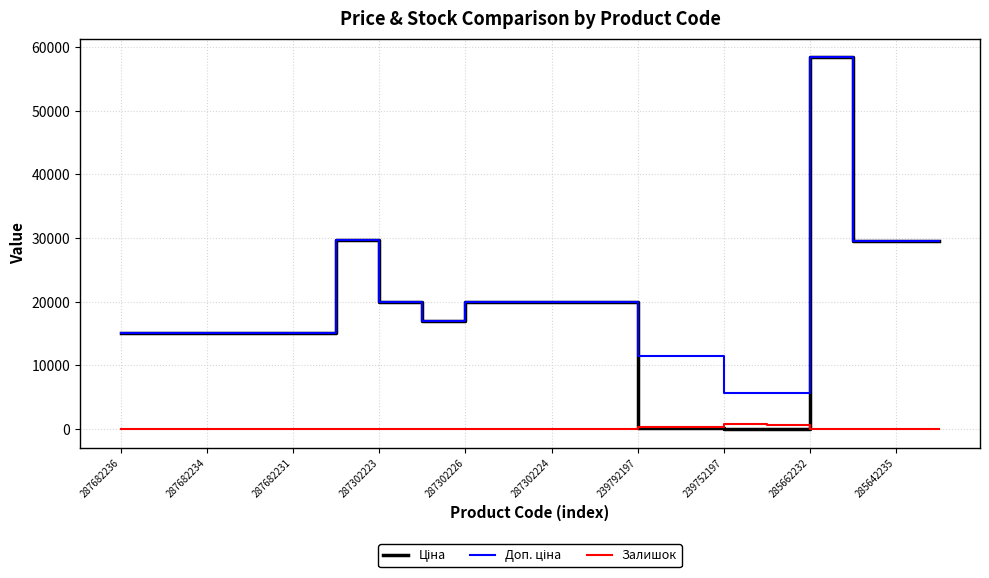

What is the maximum value shown in the chart?

58426.5